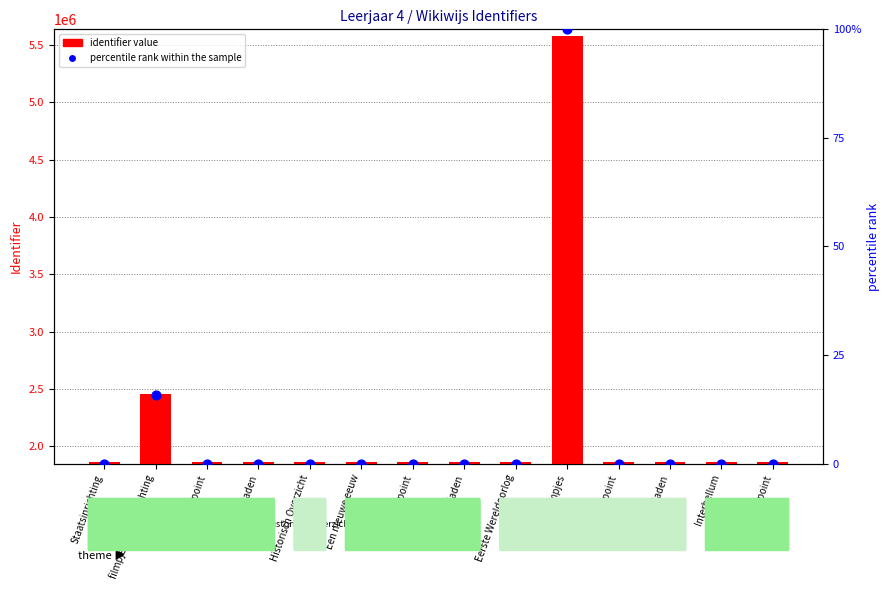

Which series contains the lowest Y value?

percentile rank within the sample